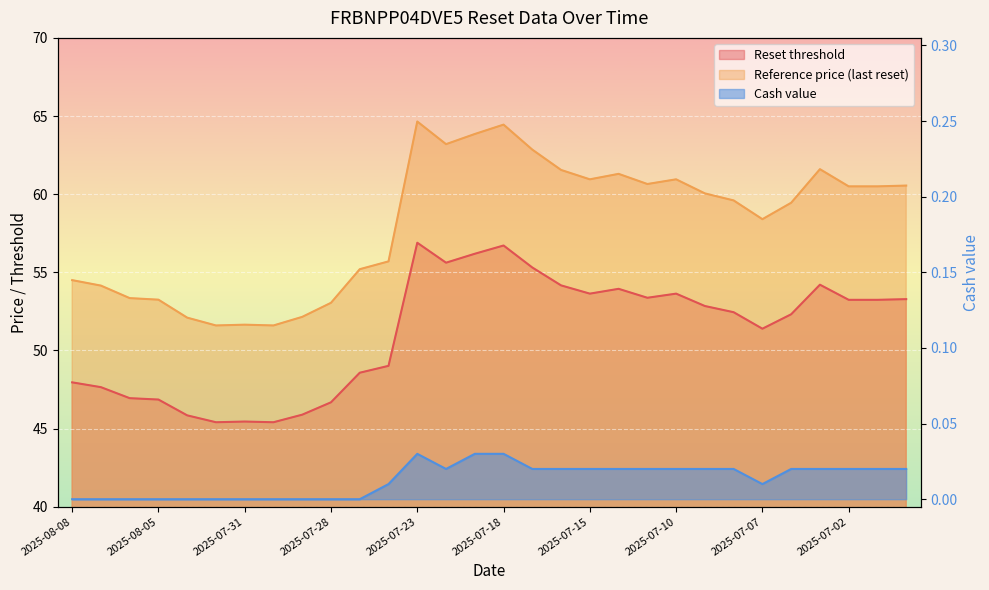

Which series has the widest spread of values?

Reference price